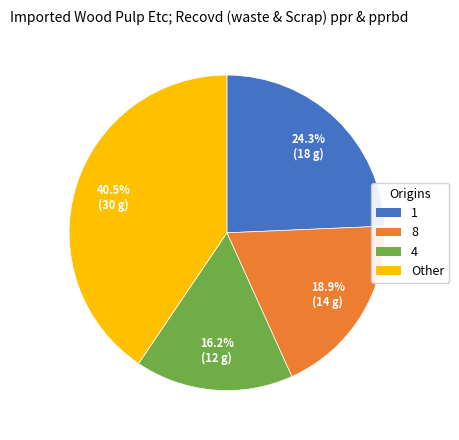

Is there a majority slice in this chart?

No